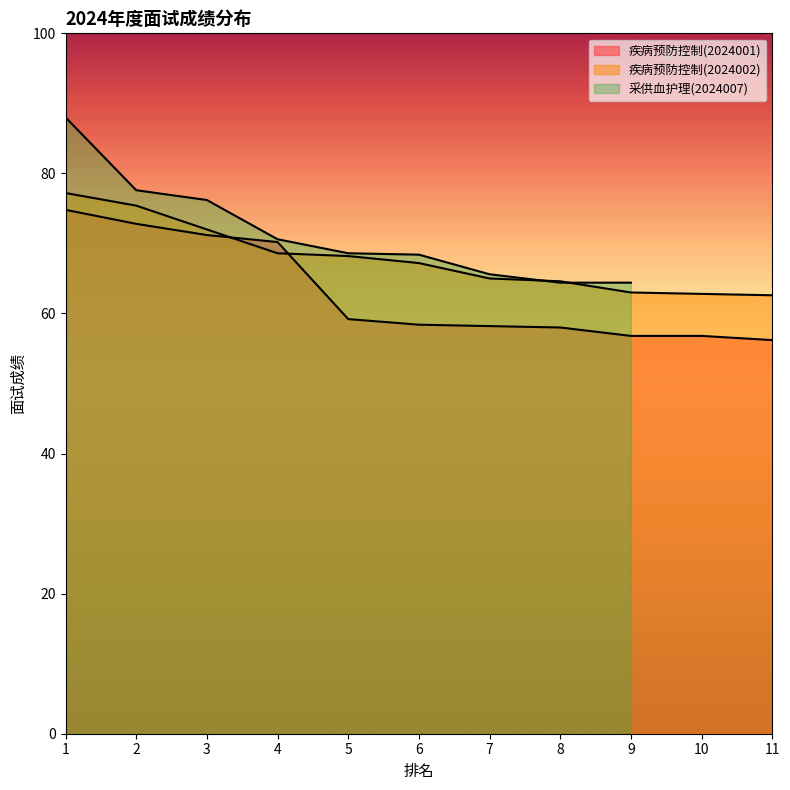

How many categories are shown in the chart?

11